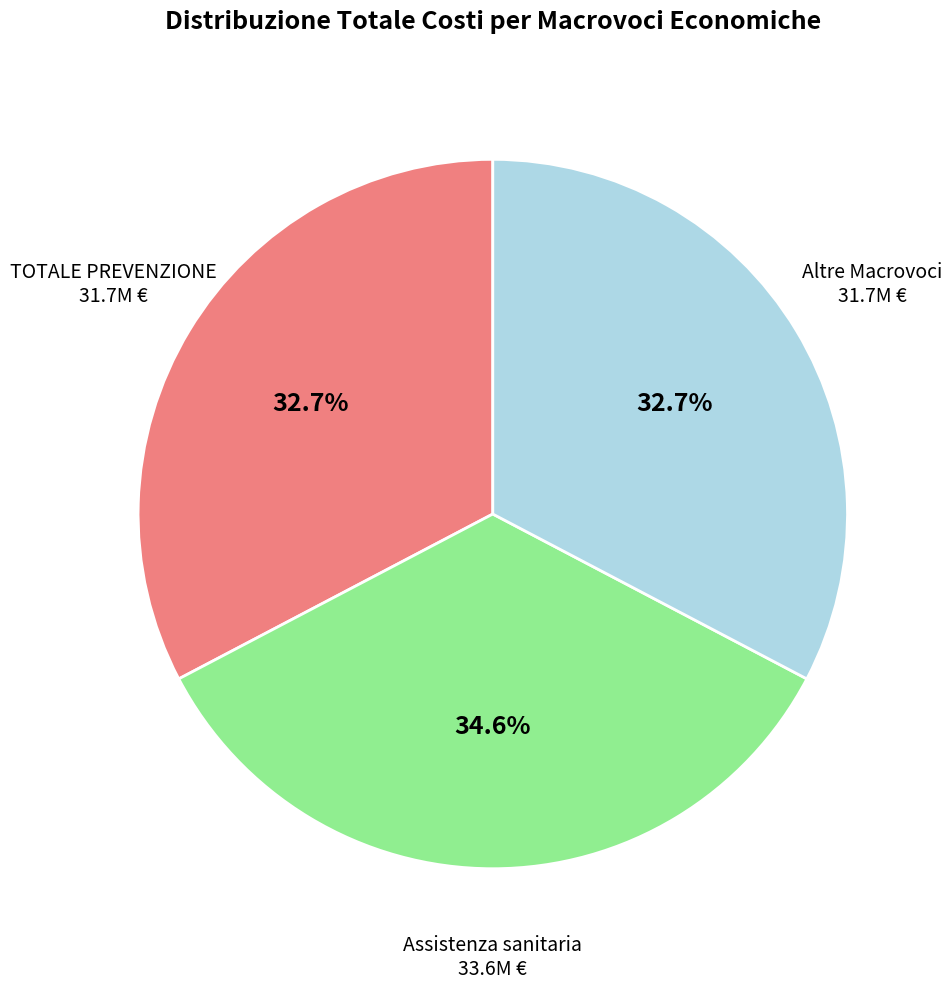

Combined, do Assistenza sanitaria 33.6M € and TOTALE PREVENZIONE 31.7M € account for over 50%?

Yes